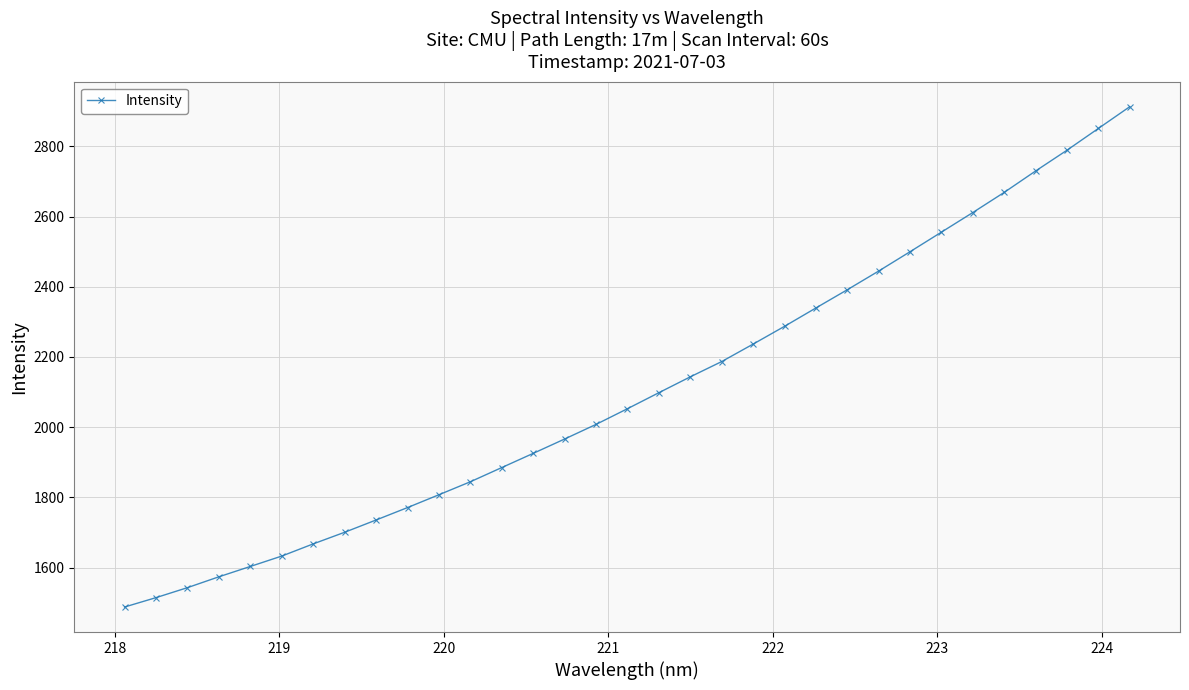

What is the difference between the second highest and second lowest values?

1337.2